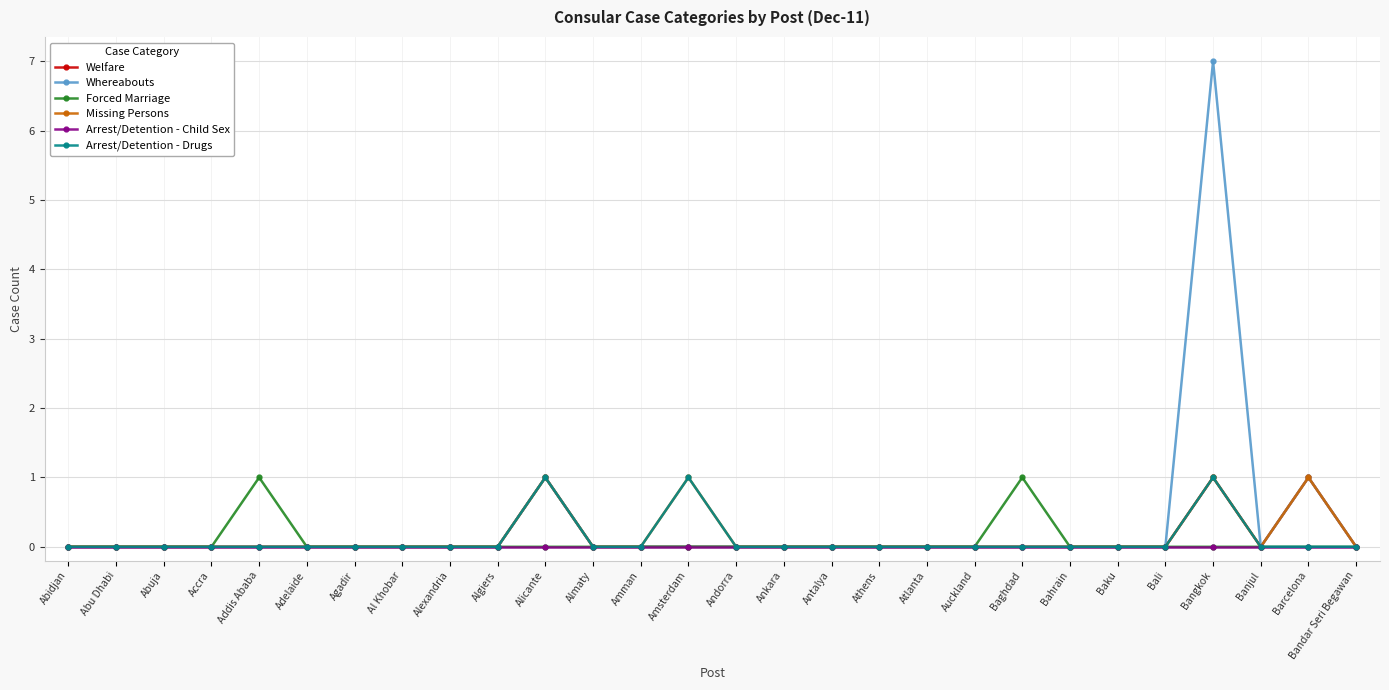

What is the difference between the maximum and second lowest values in the Welfare series?

1